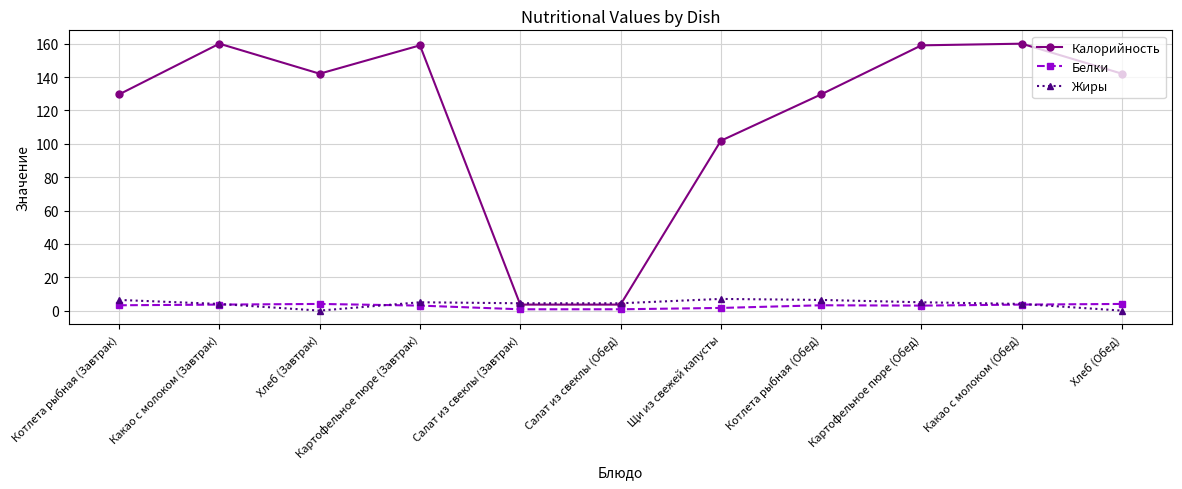

What is the maximum value for Жиры?

7.0